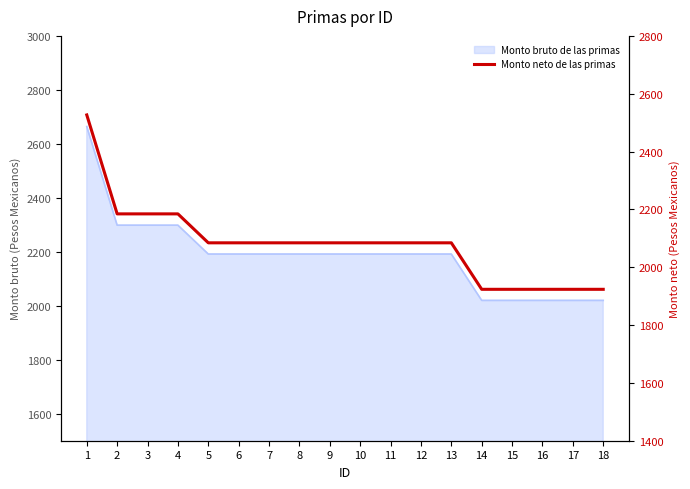

Reading left to right, list all the values displayed in this chart.

1=2526.6	2=2184.5	3=2184.5	4=2184.5	5=2084.4	6=2084.4	7=2084.4	8=2084.4	9=2084.4	10=2084.4	11=2084.4	12=2084.4	13=2084.4	14=1923.6	15=1923.6	16=1923.6	17=1923.6	18=1923.6